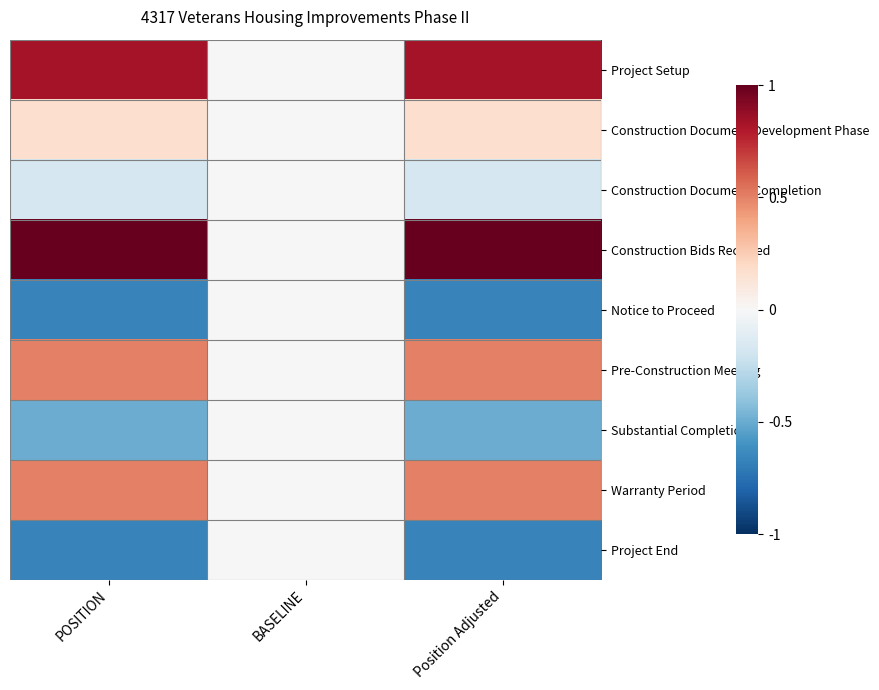

Reading left to right, list all the values displayed in this chart.

Project Setup: POSITION=0.8	BASELINE=0.0	Position Adjusted=0.8
Construction Document Development Phase: POSITION=0.2	BASELINE=0.0	Position Adjusted=0.2
Construction Document Completion: POSITION=-0.2	BASELINE=0.0	Position Adjusted=-0.2
Construction Bids Received: POSITION=1.0	BASELINE=0.0	Position Adjusted=1.0
Notice to Proceed: POSITION=-0.7	BASELINE=0.0	Position Adjusted=-0.7
Pre-Construction Meeting: POSITION=0.5	BASELINE=0.0	Position Adjusted=0.5
Substantial Completion: POSITION=-0.5	BASELINE=0.0	Position Adjusted=-0.5
Warranty Period: POSITION=0.5	BASELINE=0.0	Position Adjusted=0.5
Project End: POSITION=-0.7	BASELINE=0.0	Position Adjusted=-0.7